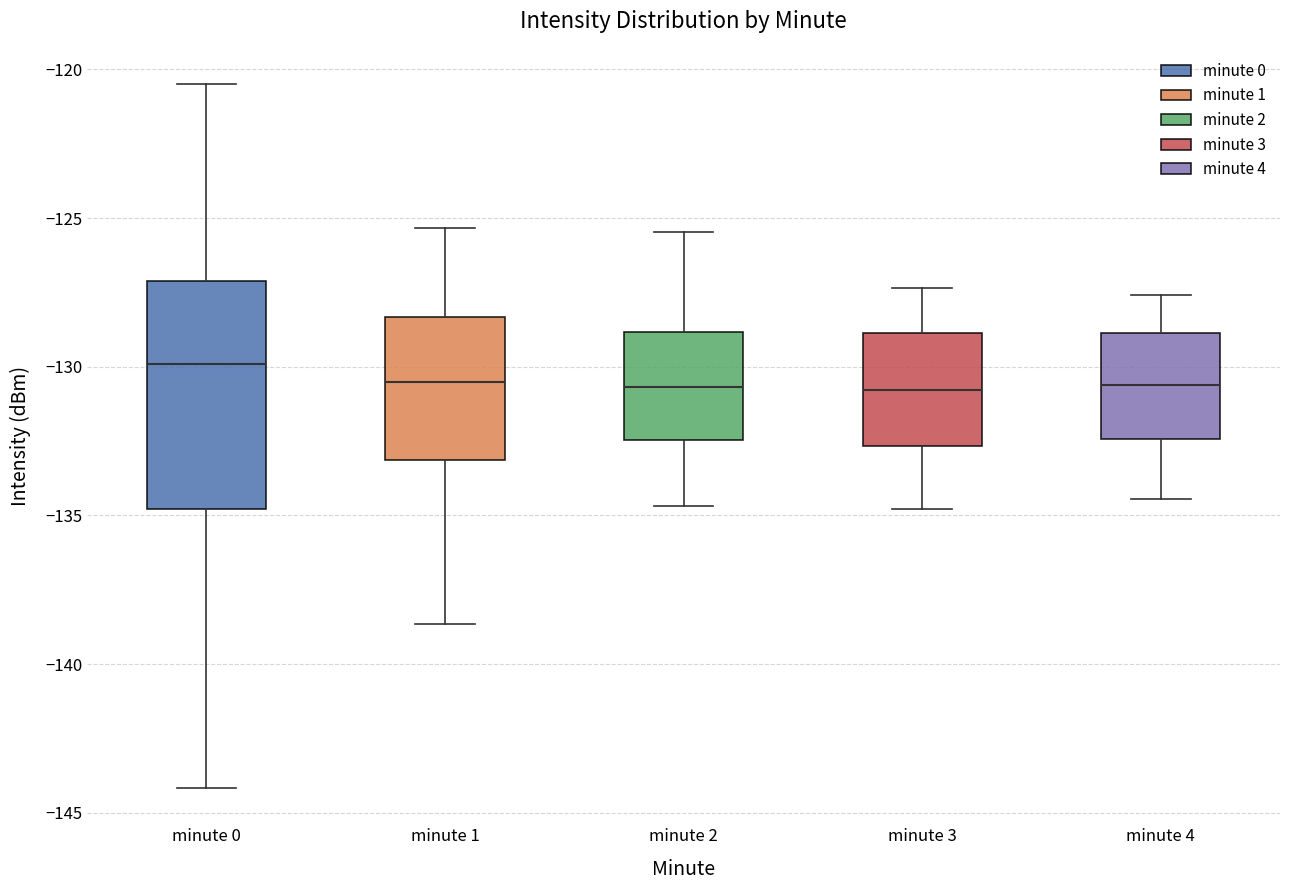

Reading left to right, transcribe this box plot: for each box, give where its median line is, the range the box spans, and where its two whiskers end, as read against the y-axis. The values are not printed on the chart, so give them approximately, as read against the axis.

minute 0: median -130.0, box -135.0 to -127.0, whiskers -144.0 to -120.5
minute 1: median -130.5, box -133.0 to -128.5, whiskers -138.5 to -125.5
minute 2: median -130.5, box -132.5 to -129.0, whiskers -134.5 to -125.5
minute 3: median -131.0, box -132.5 to -129.0, whiskers -135.0 to -127.5
minute 4: median -130.5, box -132.5 to -129.0, whiskers -134.5 to -127.5